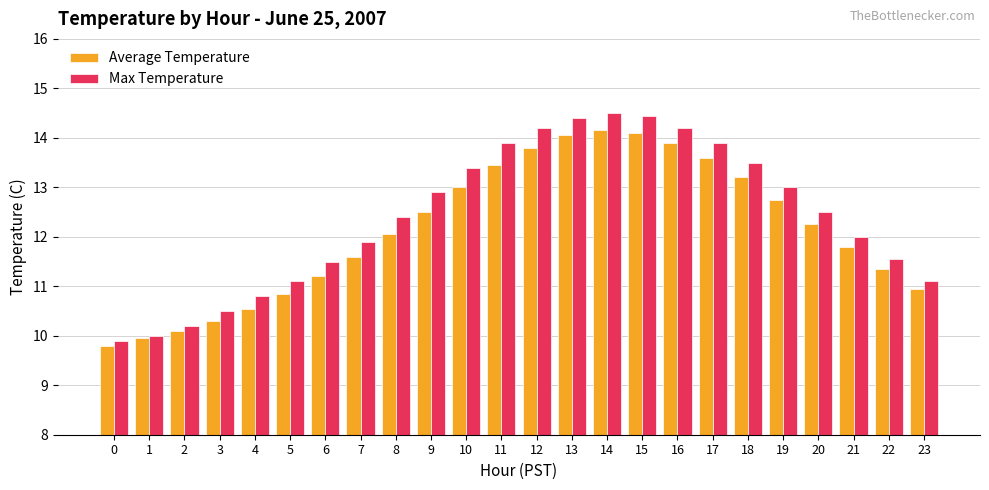

What is the average value of the Average Temperature series?

12.1